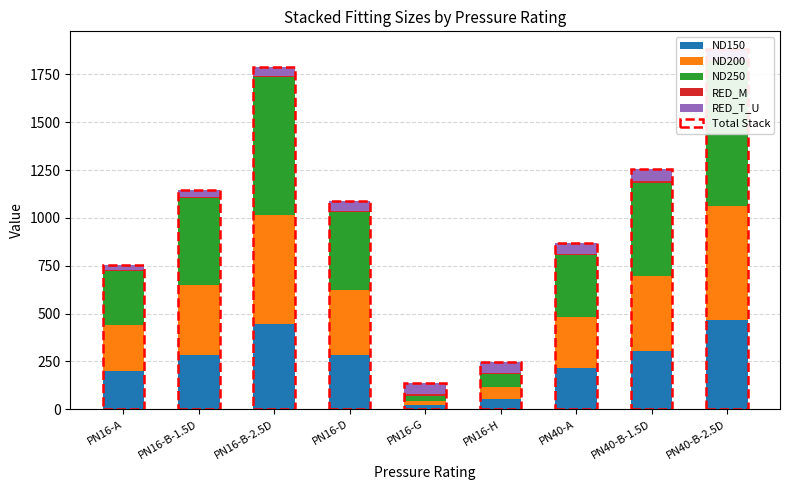

What is the label of the 2nd bar from the left?

PN16-B-1.5D